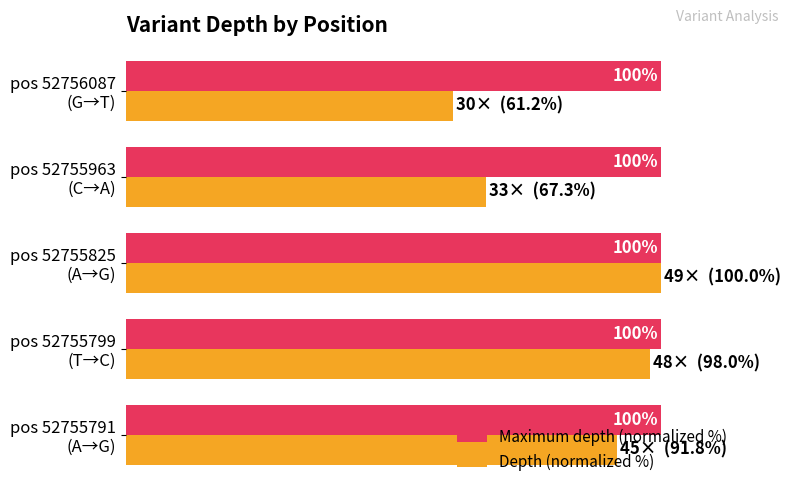

Which series has the largest total across all categories?

Maximum depth (normalized %)